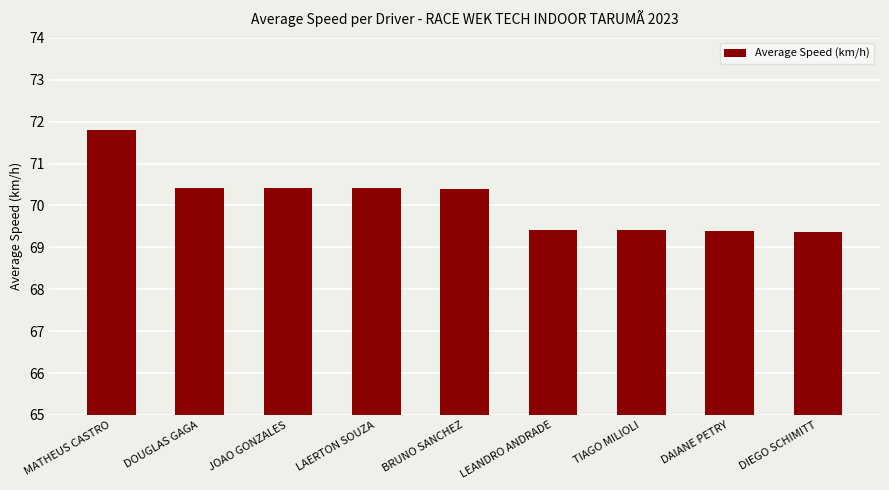

How many data points are above 70?

5